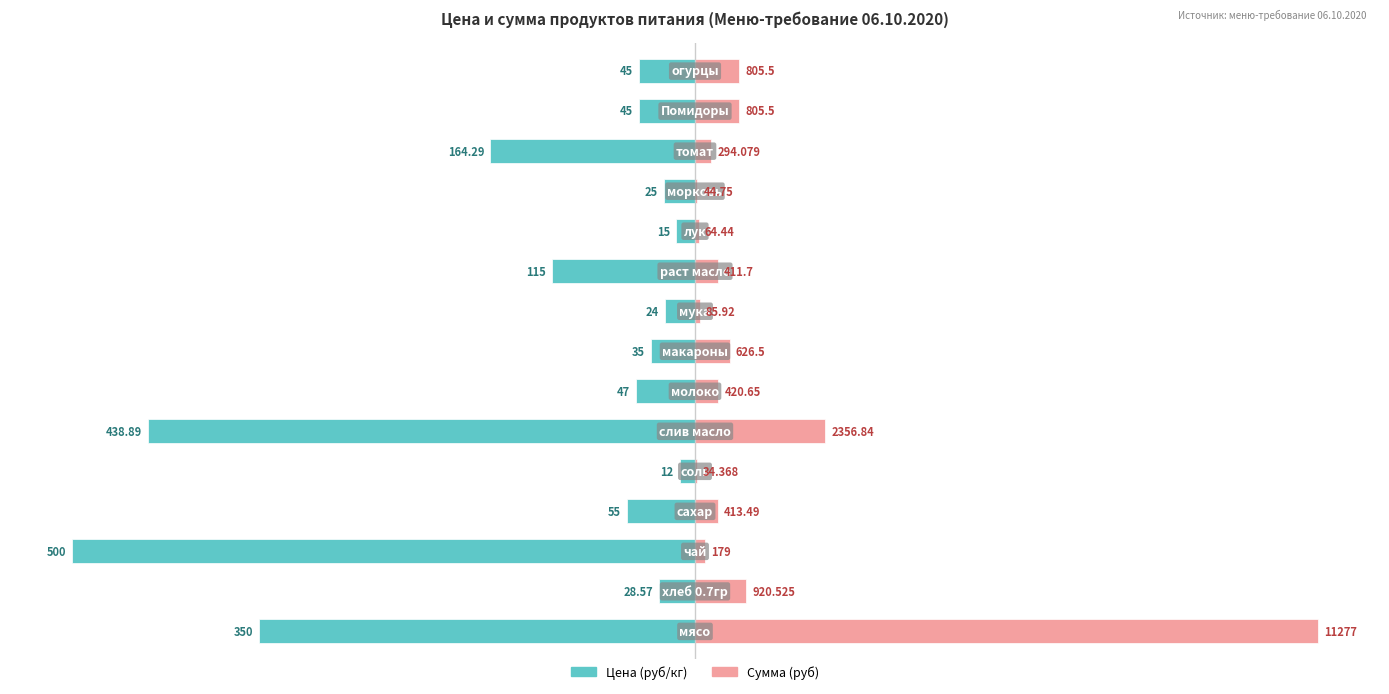

Which series changed the most between 3 and 4?

Цена (руб/кг)